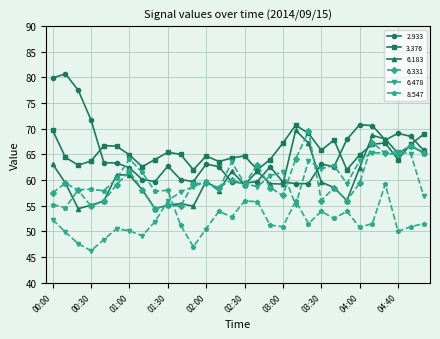

What is the value of the 3.376 point at the 26th from the left?

67.0